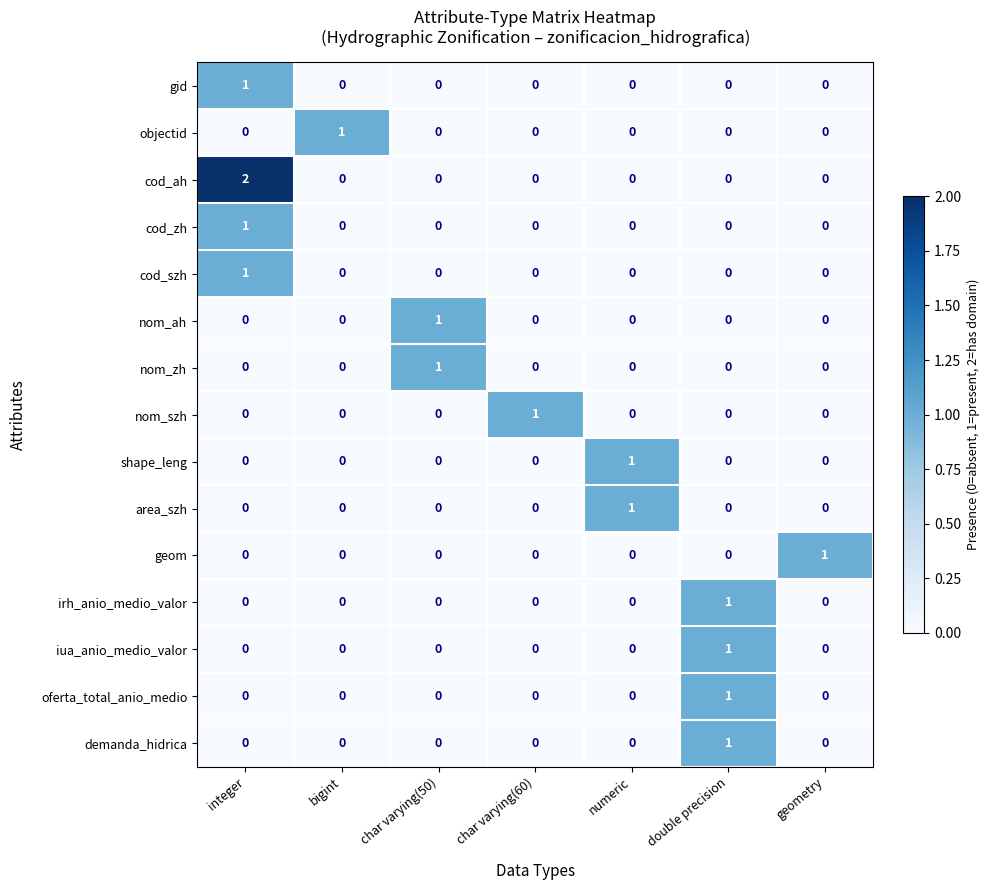

What is the spread (max minus min) of values at char varying(60)?

1